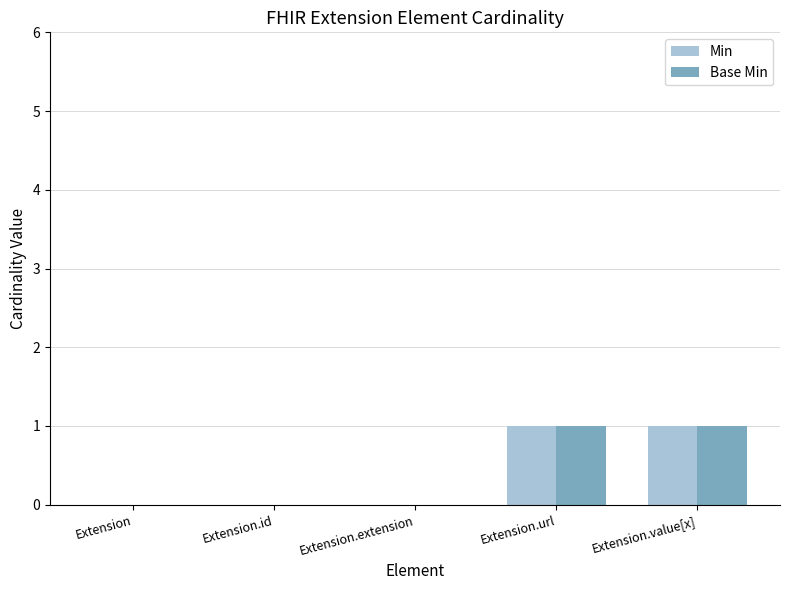

The Min series shows -1 at Extension.extension. True or false?

False